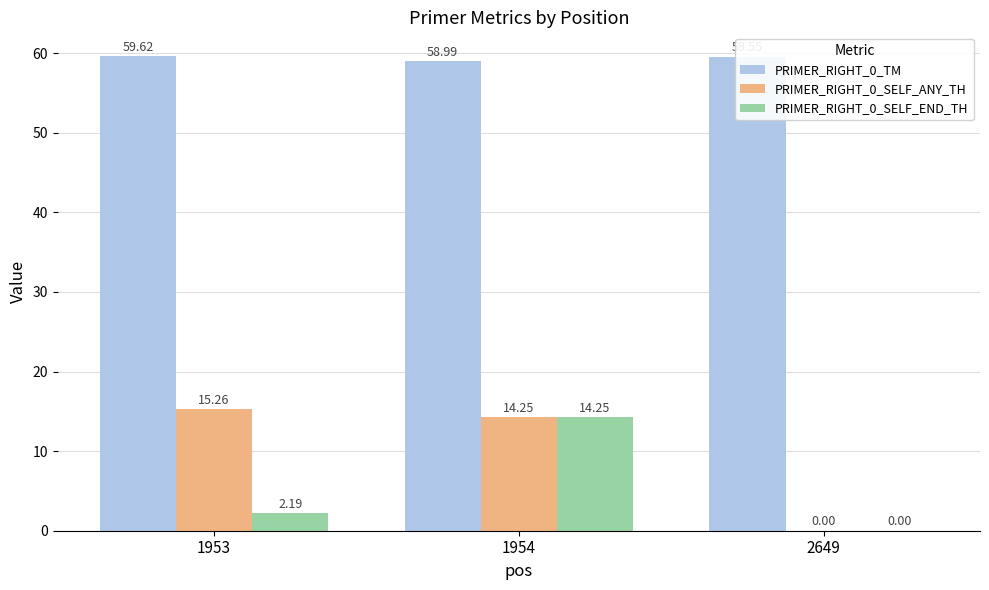

At which label does PRIMER_RIGHT_0_SELF_ANY_TH first exceed 14?

1953